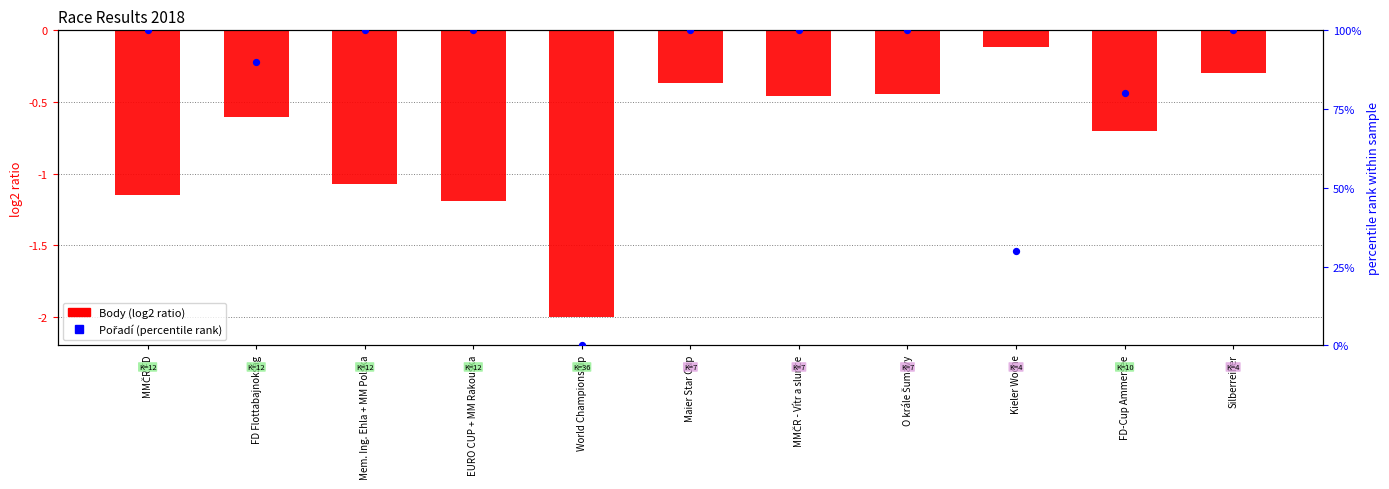

At which category is the sum across all series the highest?

Silberreiher